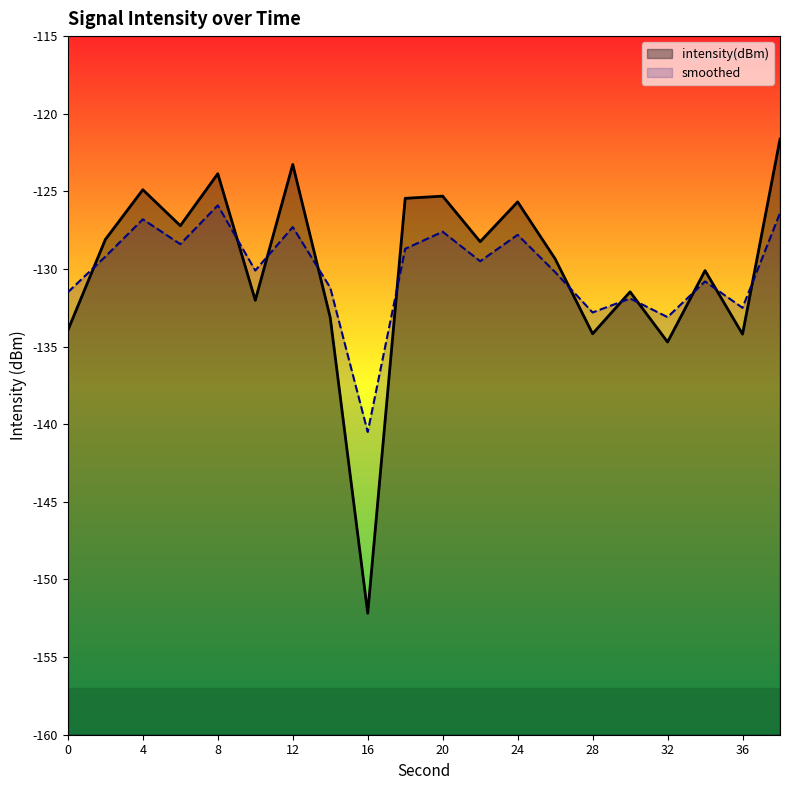

Reading right to left, extract all data points from this chart.

intensity(dBm): -121.6	-134.2	-130.1	-134.7	-131.5	-134.2	-129.3	-125.7	-128.2	-125.3	-125.4	-152.2	-133.1	-123.3	-132.0	-123.9	-127.2	-124.9	-128.1	-133.9
smoothed: -126.4	-132.5	-130.8	-133.1	-131.9	-132.8	-130.2	-127.8	-129.5	-127.6	-128.7	-140.5	-131.2	-127.3	-130.1	-125.9	-128.4	-126.8	-129.2	-131.5